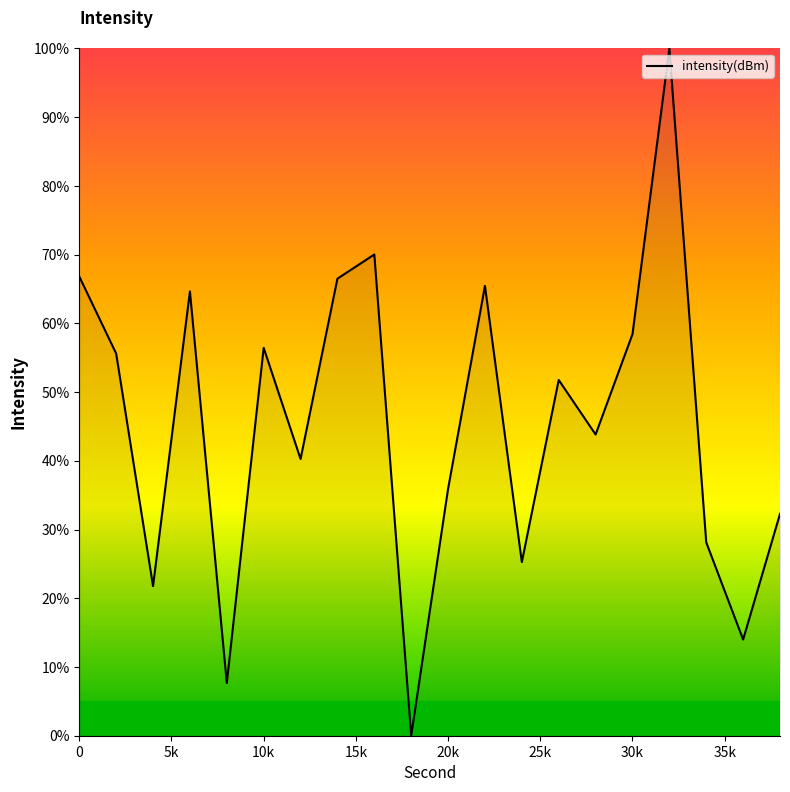

What is the greatest value displayed?

100.0